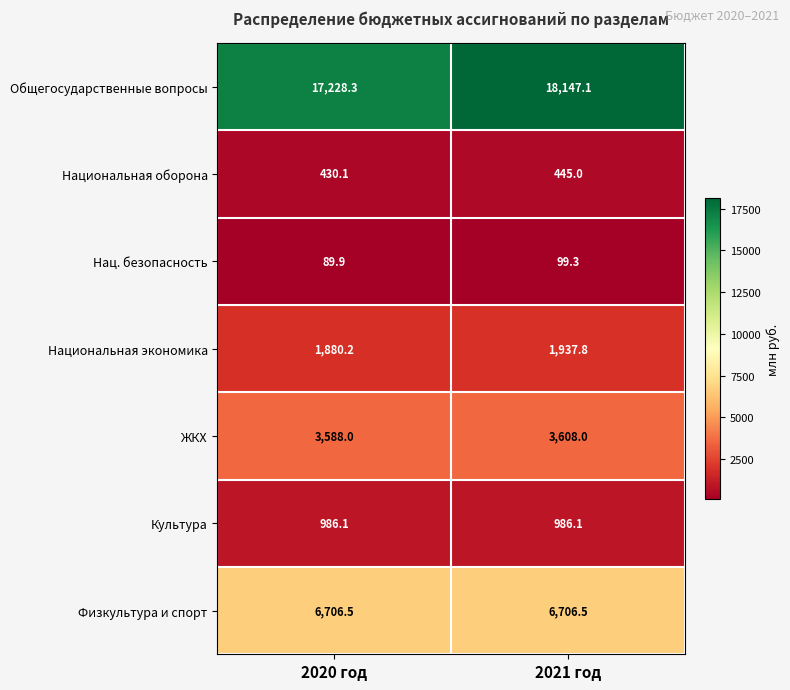

Which series has the largest total across all categories?

Общегосударственные вопросы